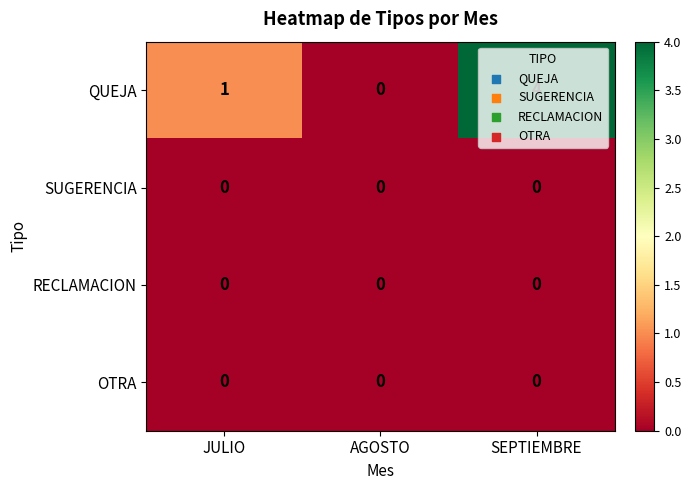

Which series changed the most between AGOSTO and SEPTIEMBRE?

QUEJA